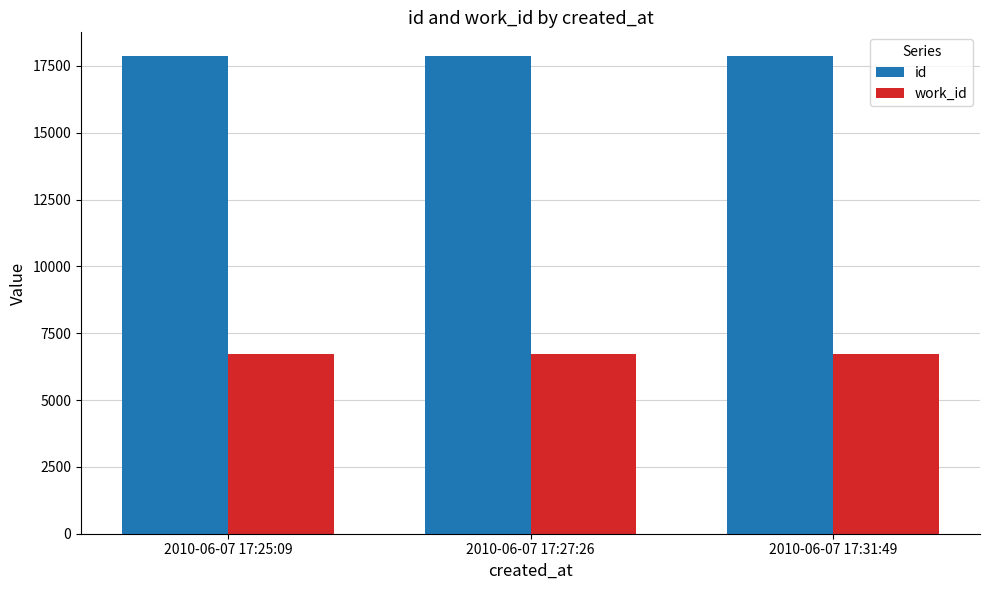

What is the smallest value displayed?

6717